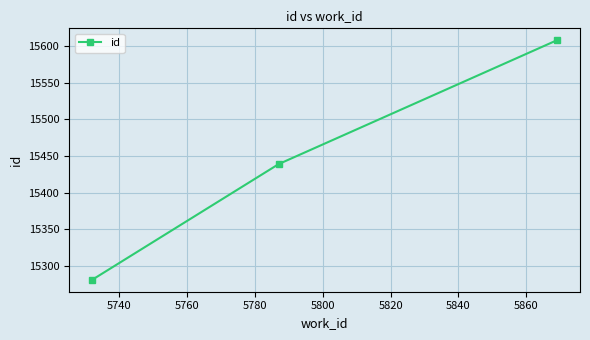

Reading right to left, extract all data points from this chart.

15608	15439	15281